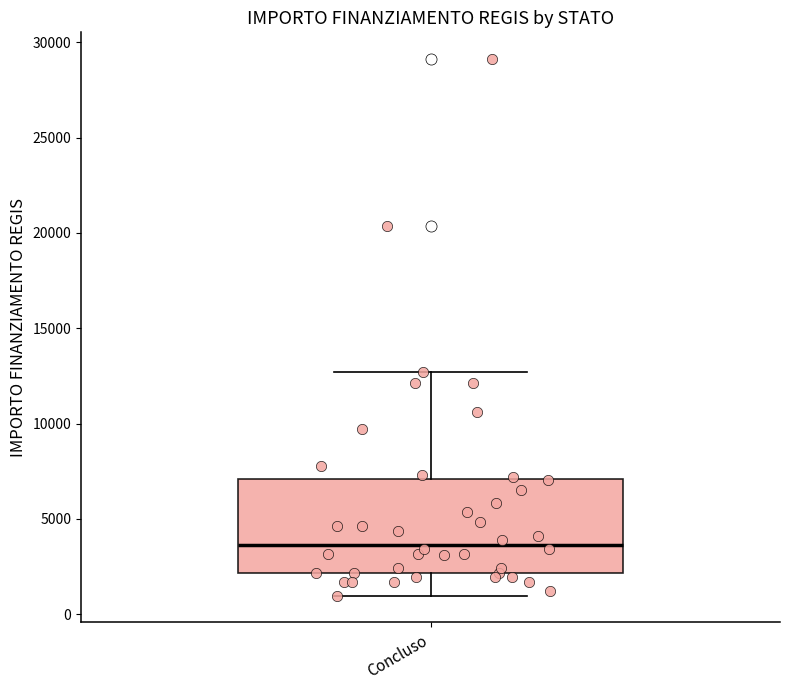

Where does the upper whisker of the box for Concluso end on the y-axis? The values are not printed on the chart, so give them approximately, as read against the axis.

12500